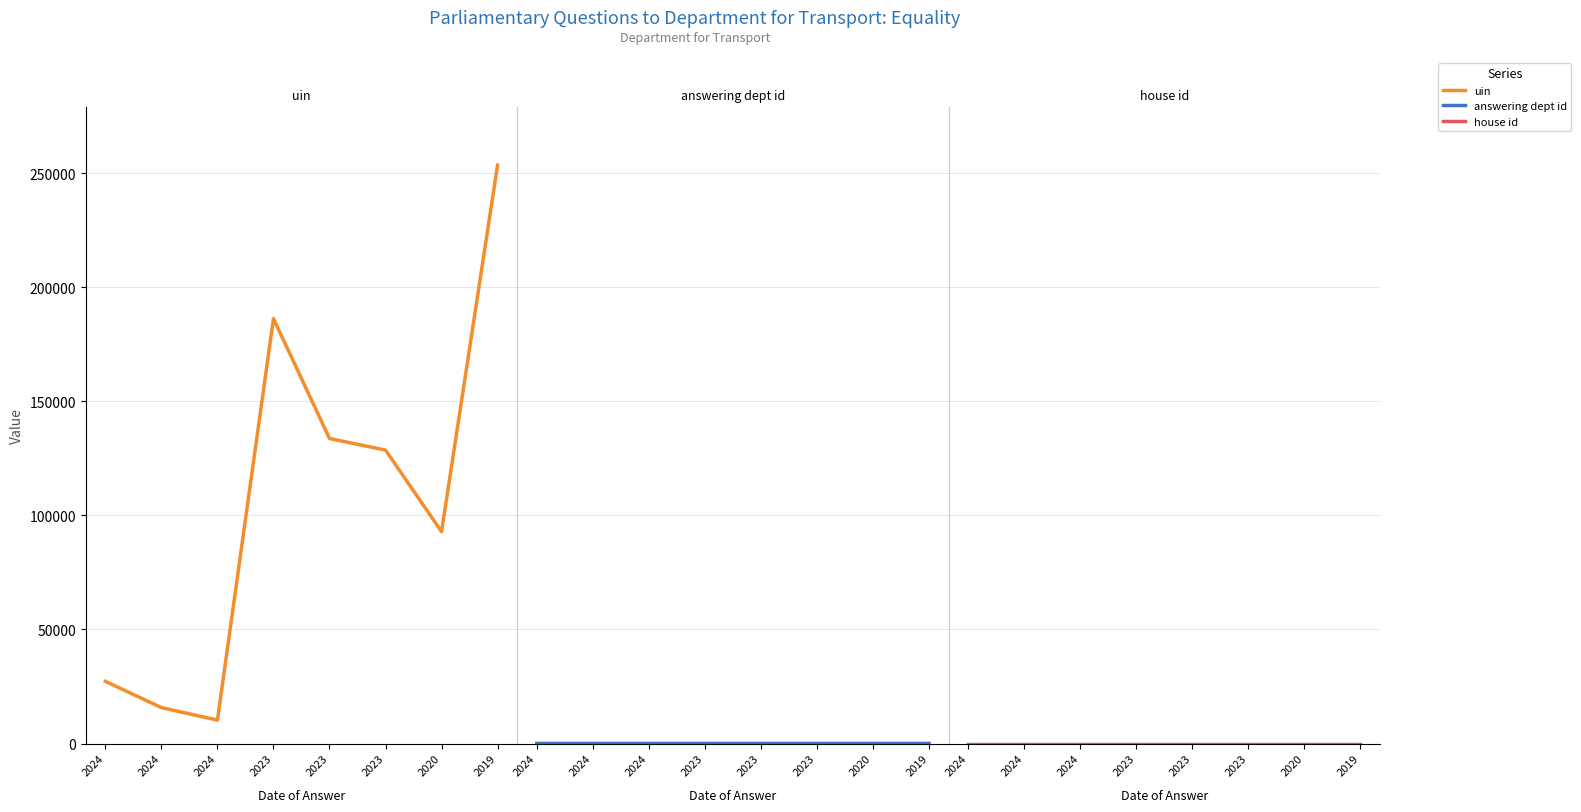

True or false: house id has more than 1 points higher than both neighbors.

False